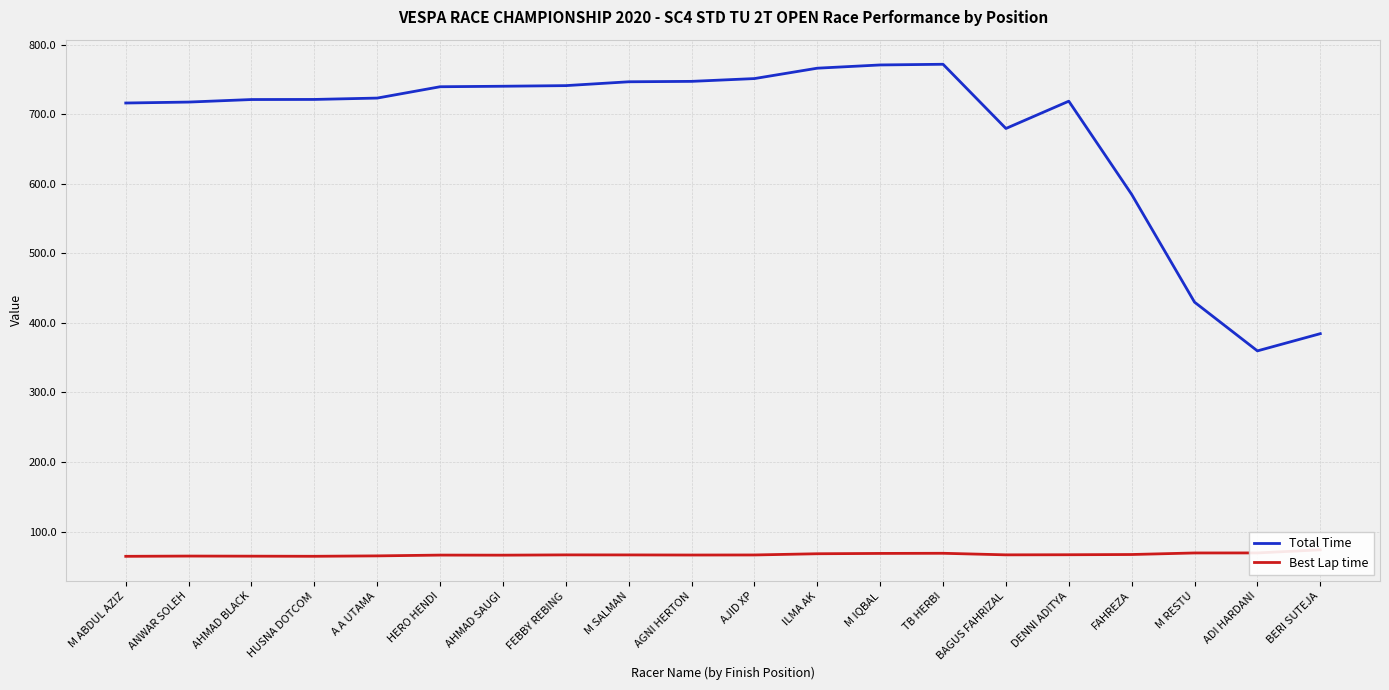

At which category is the sum across all series the highest?

TB HERBI